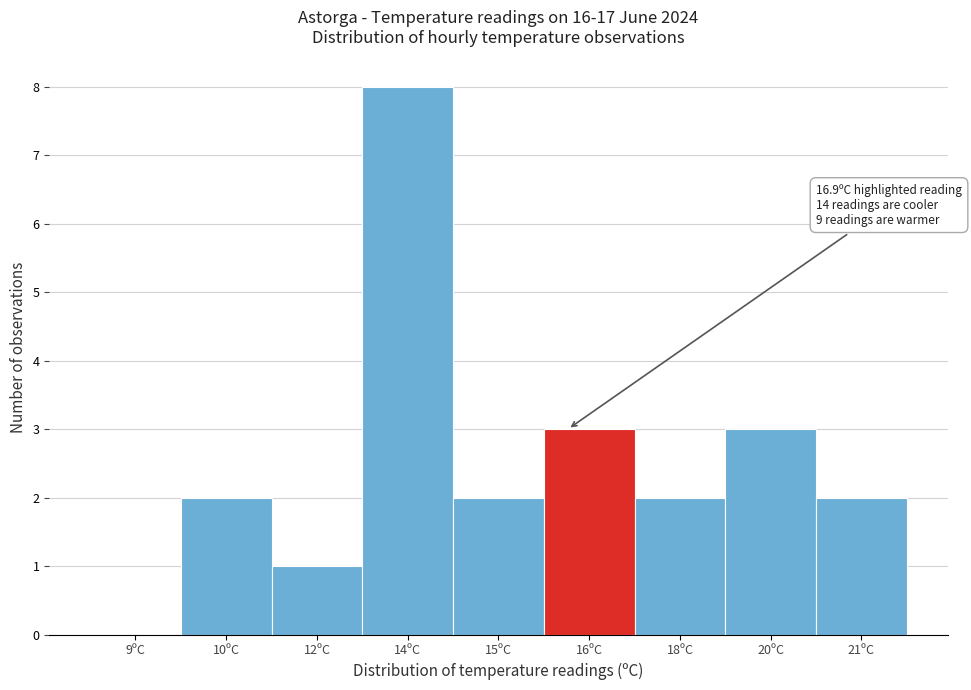

Reading right to left, list all the values displayed in this chart.

21ºC=2	20ºC=3	18ºC=2	16ºC=3	15ºC=2	14ºC=8	12ºC=1	10ºC=2	9ºC=0